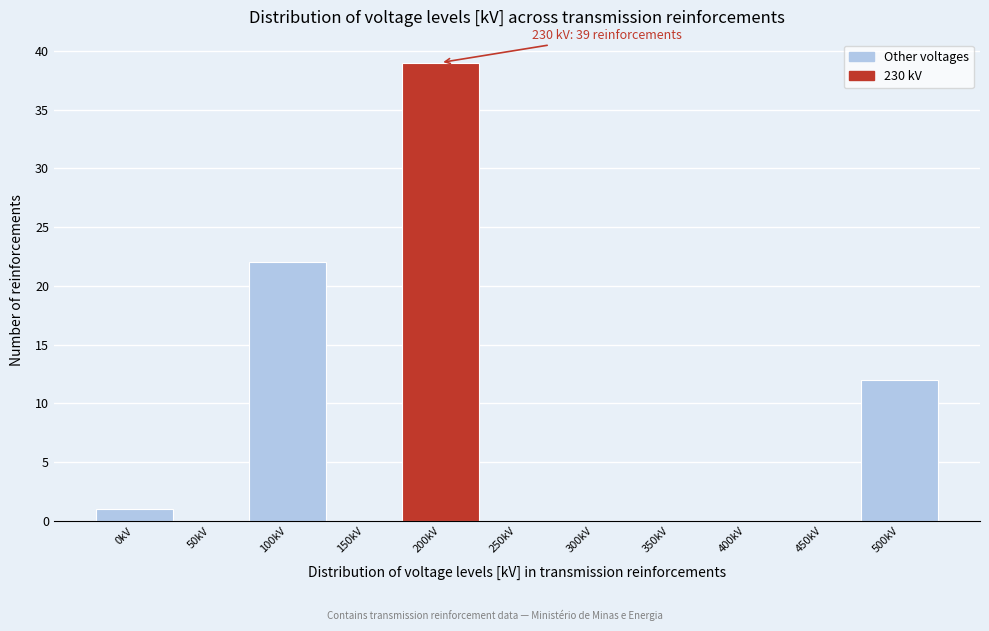

Reading left to right, what are all the values shown in this chart?

0kV=1	50kV=0	100kV=22	150kV=0	200kV=39	250kV=0	300kV=0	350kV=0	400kV=0	450kV=0	500kV=12